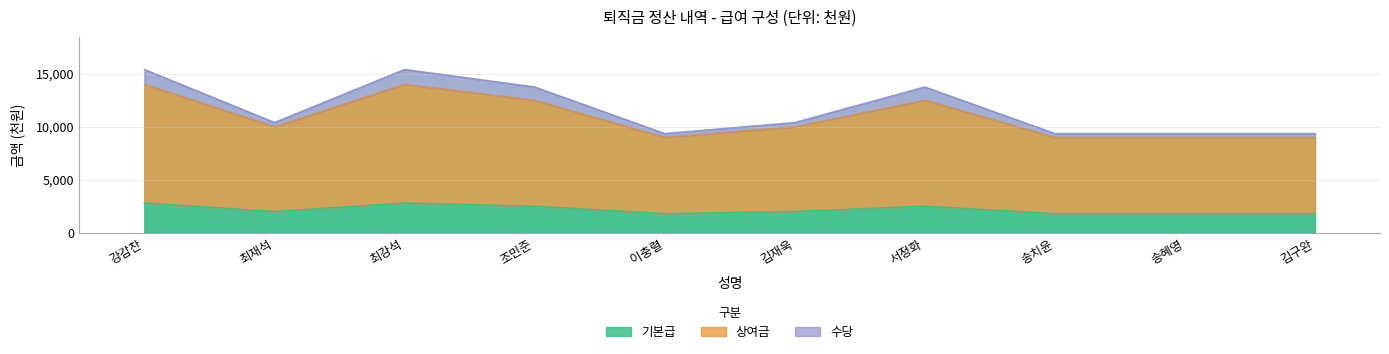

What are all the series names shown in the legend?

기본급, 상여금, 수당